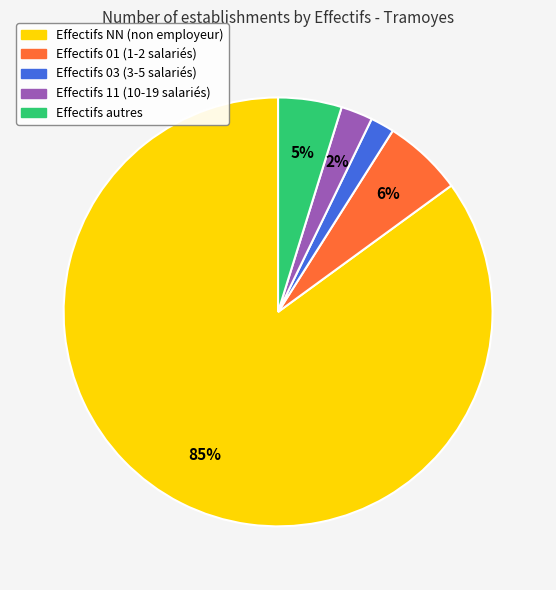

To the nearest percent, what is the average slice percentage?

20%